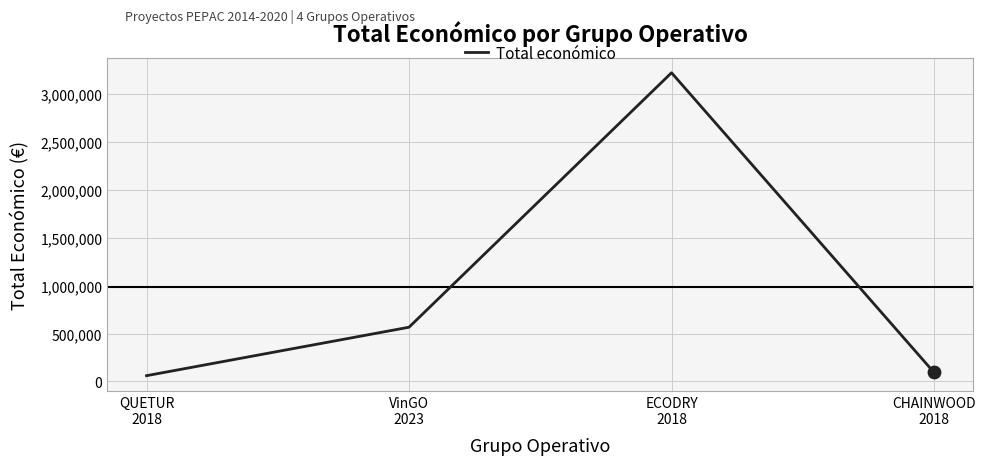

What is the change in value from QUETUR
2018 to ECODRY
2018?

+3163436